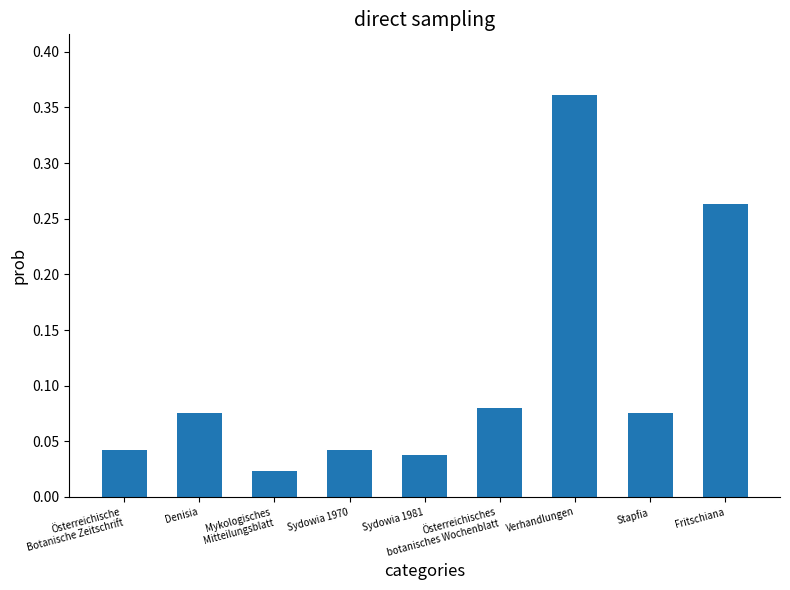

What is the sum of all values?

1.0